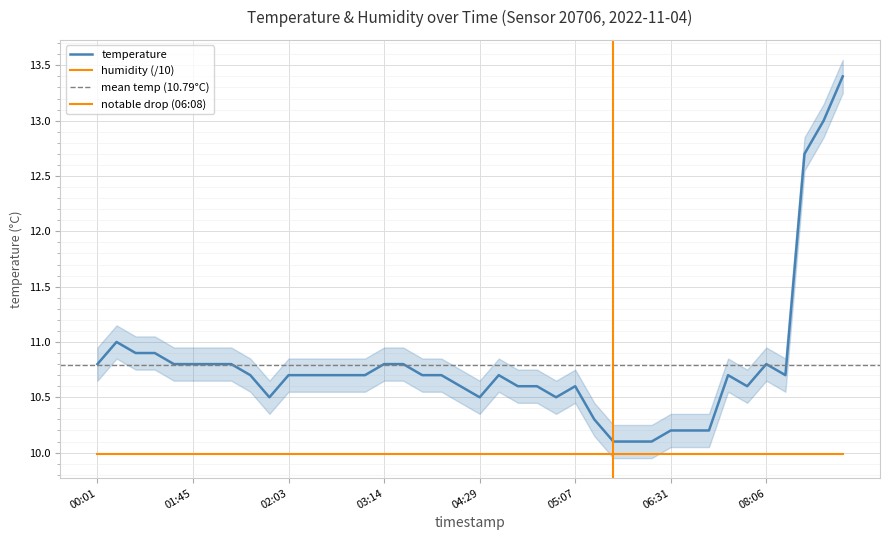

List the labels in order of value, smallest first.

06:08, 06:13, 06:18, 06:31, 06:35, 06:40, 05:32, 02:00, 04:29, 05:05, 04:26, 04:37, 05:00, 05:07, 07:22, 01:58, 02:03, 02:08, 02:10, 02:44, 02:47, 04:08, 04:21, 04:34, 07:02, 08:40, 00:01, 01:43, 01:45, 01:48, 01:55, 03:14, 03:44, 08:06, 01:21, 01:23, 00:08, 10:54, 11:07, 11:30